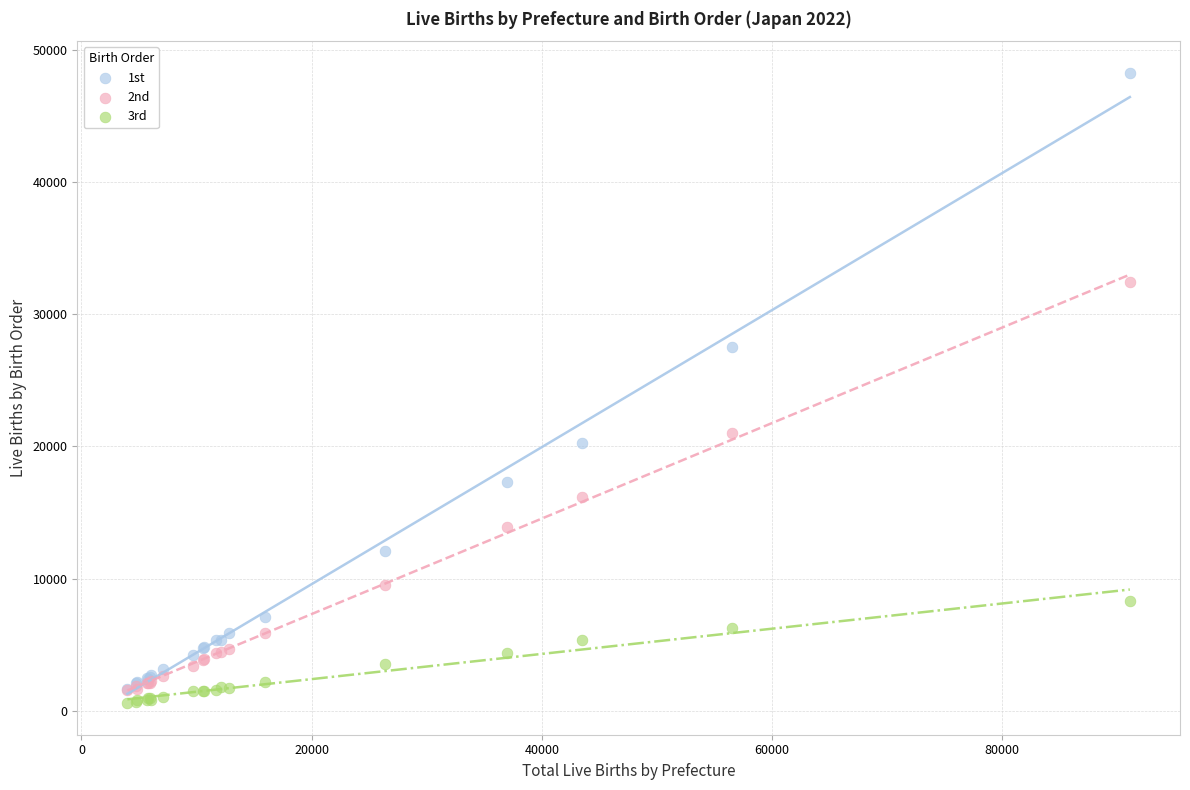

Which series reaches the maximum Y coordinate?

1st